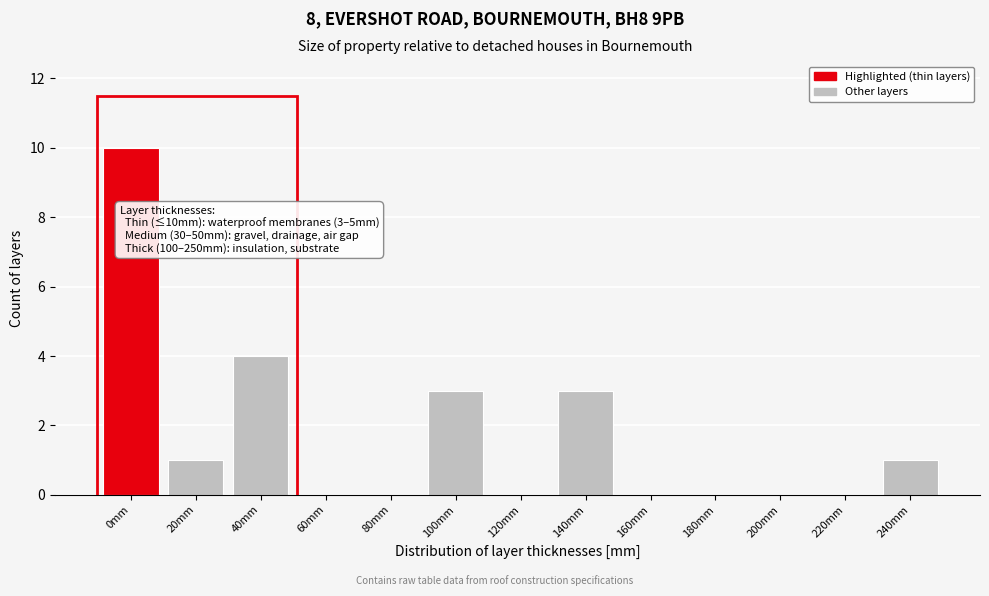

Reading left to right, transcribe all the data shown in this chart.

0mm=10	20mm=1	40mm=4	60mm=0	80mm=0	100mm=3	120mm=0	140mm=3	160mm=0	180mm=0	200mm=0	220mm=0	240mm=1